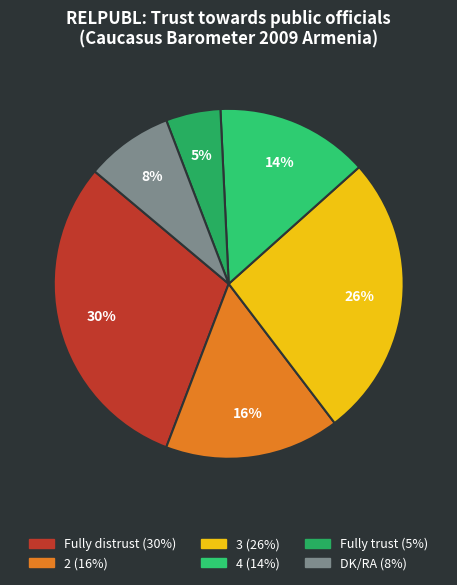

True or false: 4 accounts for 1% of the total.

False